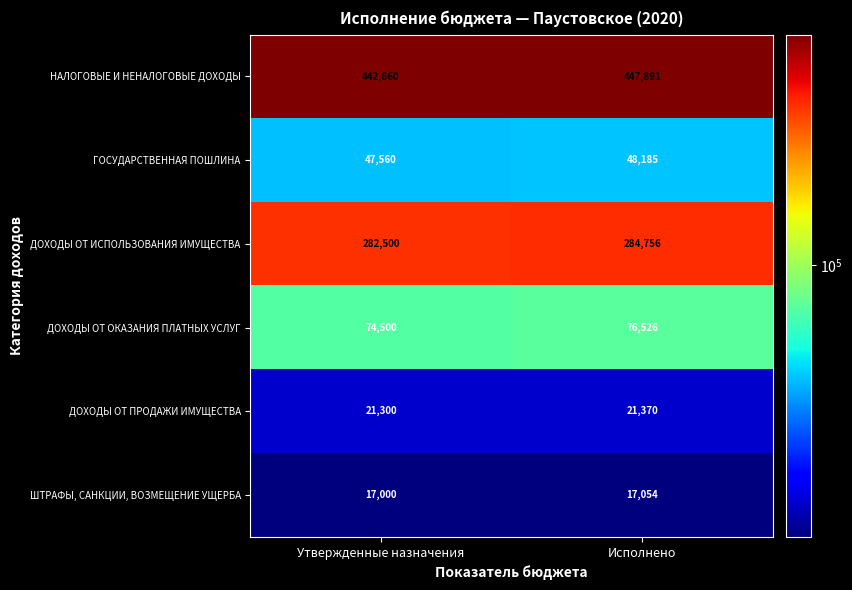

Is the value of ШТРАФЫ, САНКЦИИ, ВОЗМЕЩЕНИЕ УЩЕРБА at Исполнено greater than the value of НАЛОГОВЫЕ И НЕНАЛОГОВЫЕ ДОХОДЫ at Утвержденные назначения?

No